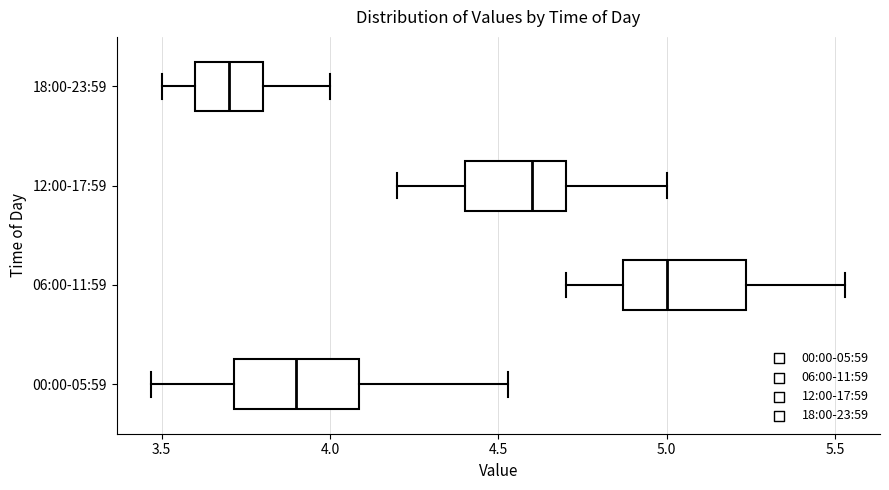

Reading bottom to top, transcribe this box plot: for each box, give where its median line is, the range the box spans, and where its two whiskers end, as read against the x-axis. The values are not printed on the chart, so give them approximately, as read against the axis.

00:00-05:59: median 3.90, box 3.70 to 4.10, whiskers 3.45 to 4.55
06:00-11:59: median 5.00, box 4.85 to 5.25, whiskers 4.70 to 5.55
12:00-17:59: median 4.60, box 4.40 to 4.70, whiskers 4.20 to 5.00
18:00-23:59: median 3.70, box 3.60 to 3.80, whiskers 3.50 to 4.00